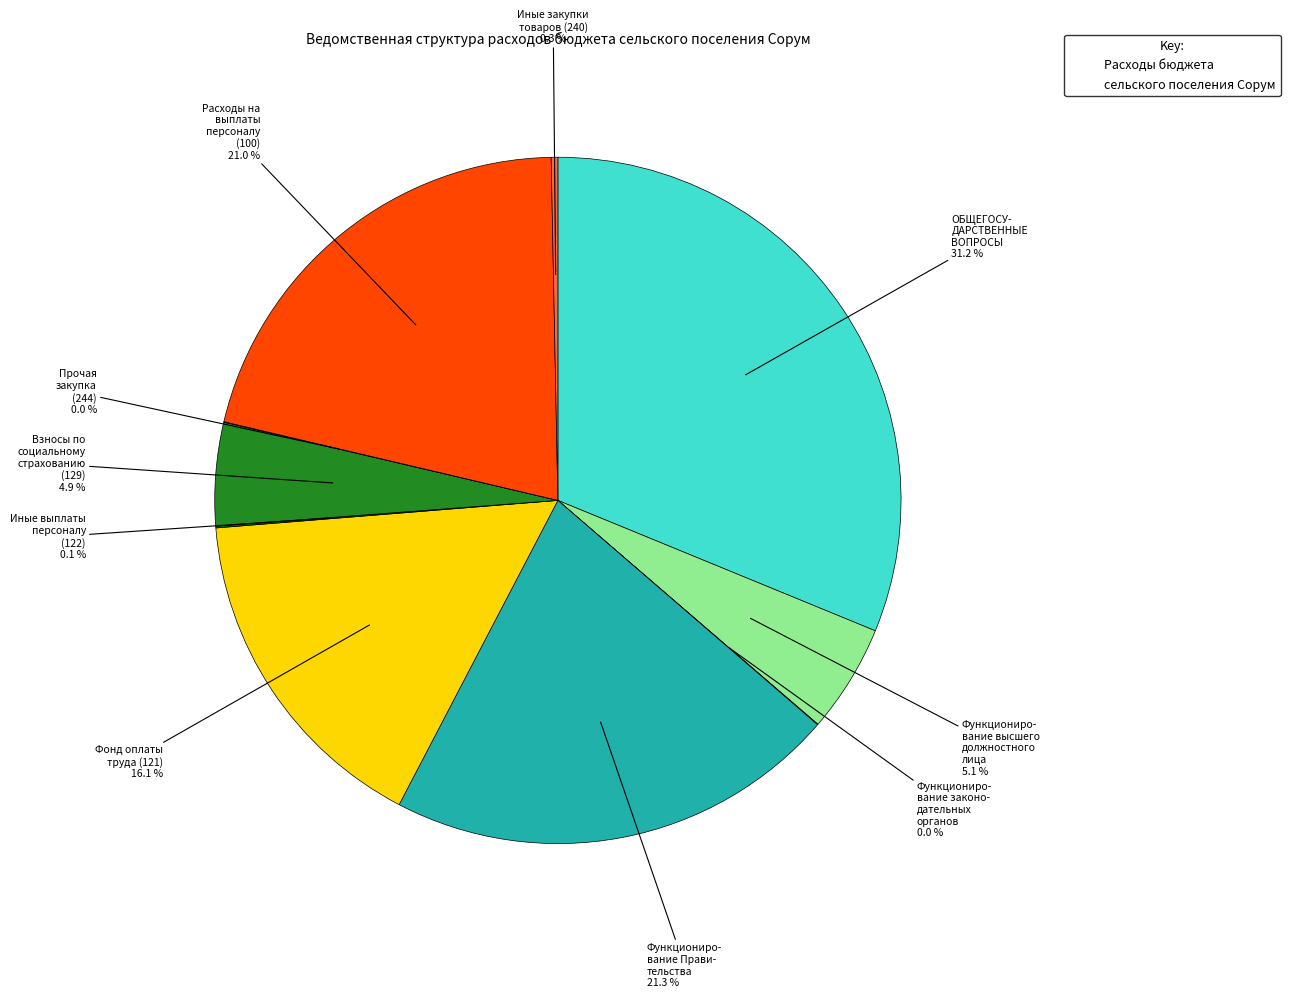

Does any single category account for the majority?

No